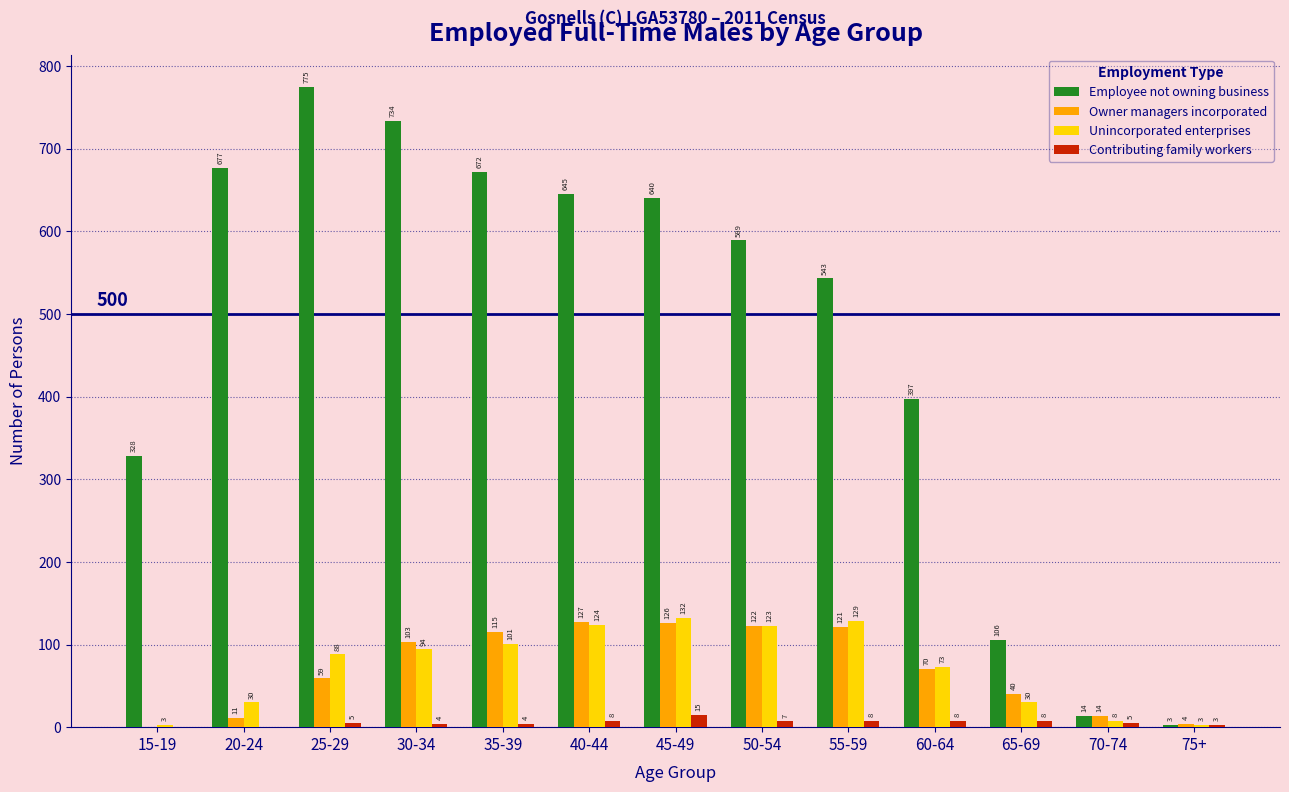

Which series has the largest range (max minus min)?

Employee not owning business